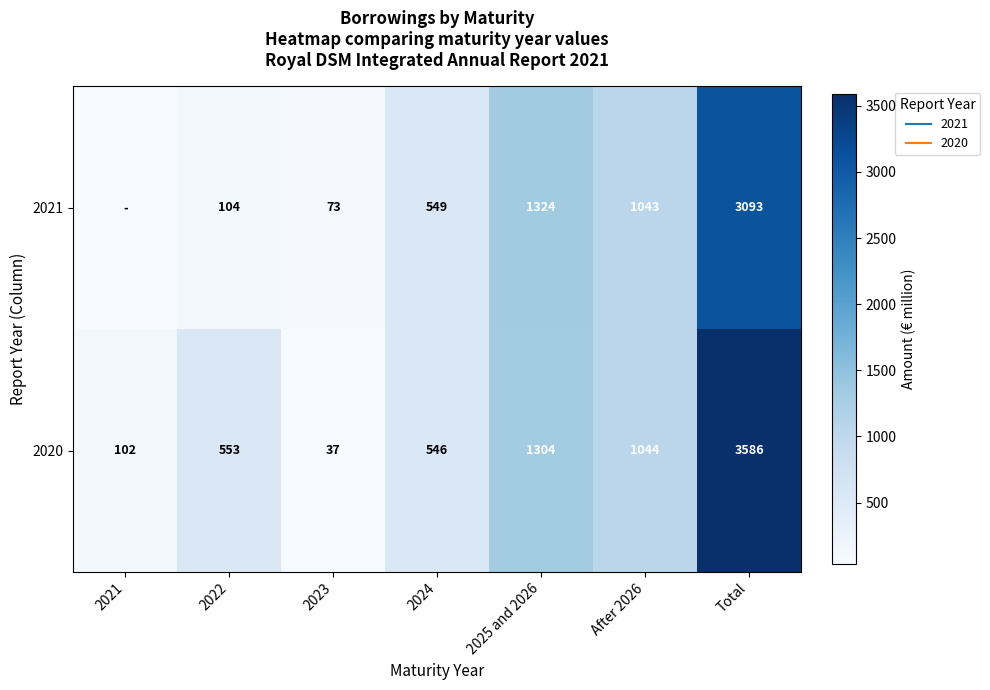

What is the average value of the 2021 series?

884